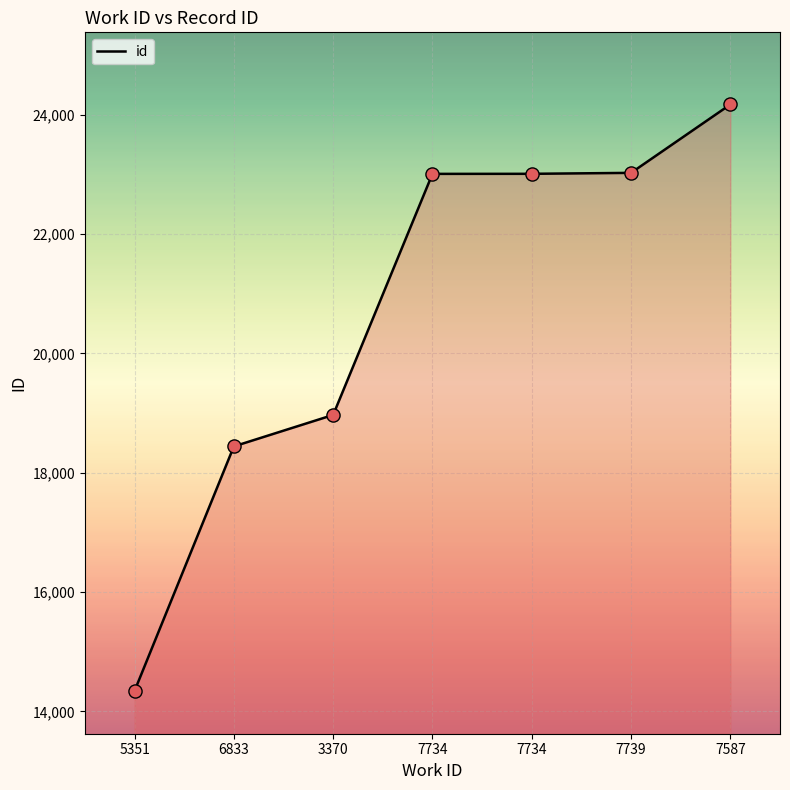

Count the number of categories in the chart.

7